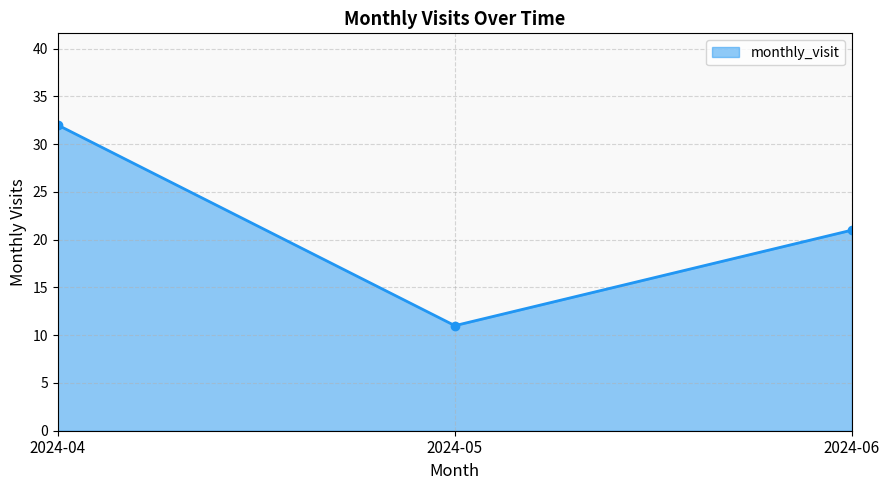

Reading left to right, transcribe all the data shown in this chart.

32	11	21